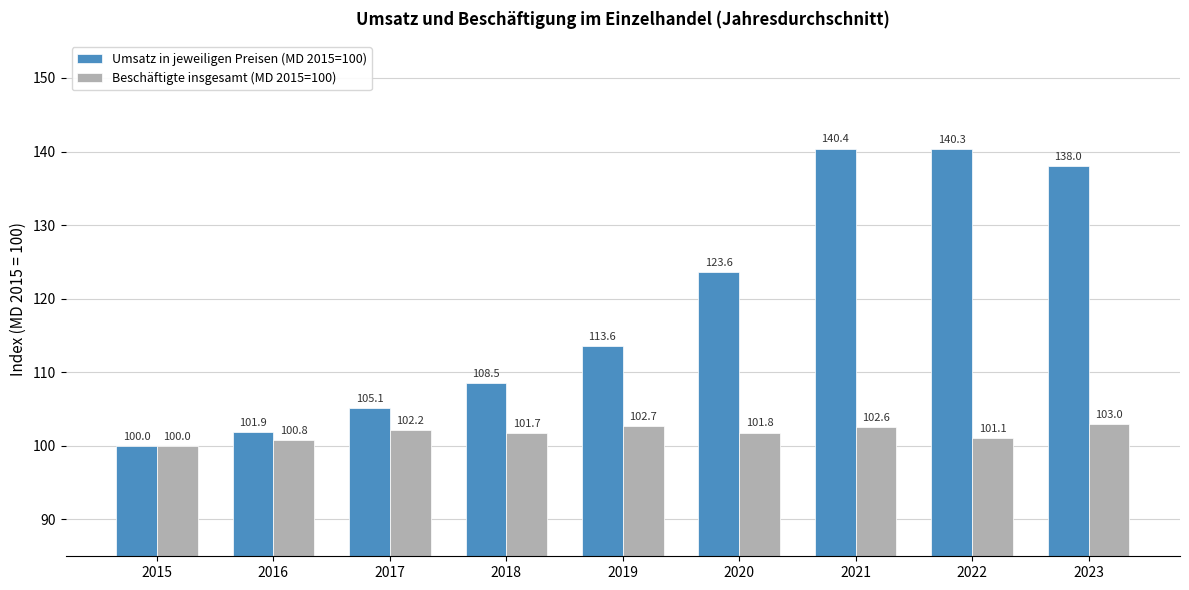

What is the total value across all series at 2017?

207.3